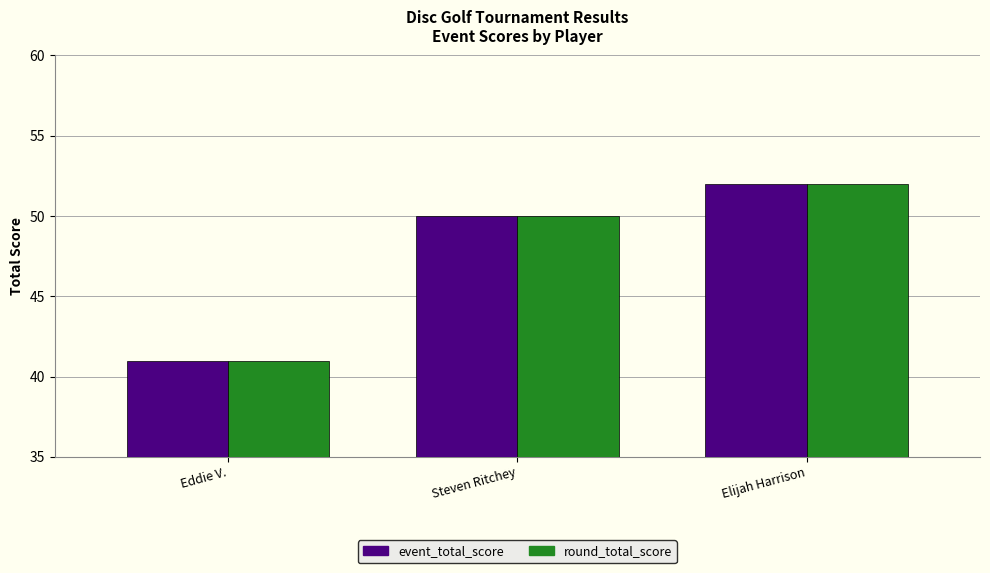

What is the sum of all event_total_score values?

143